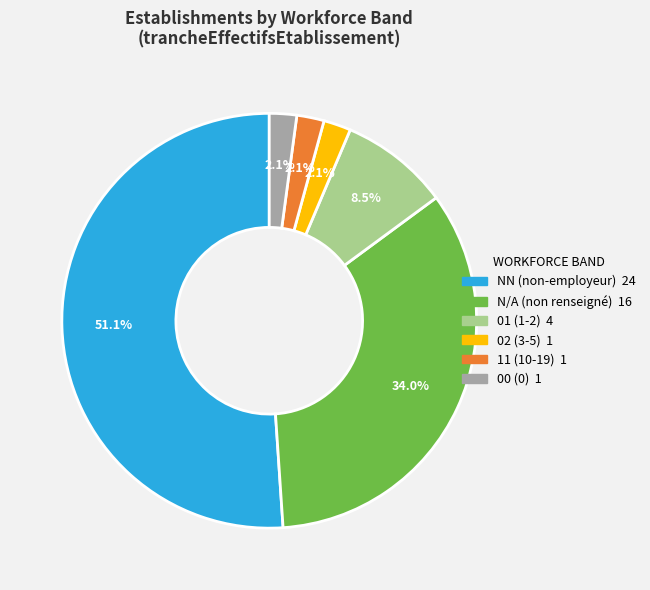

Is there any slice that represents more than half of the pie?

Yes